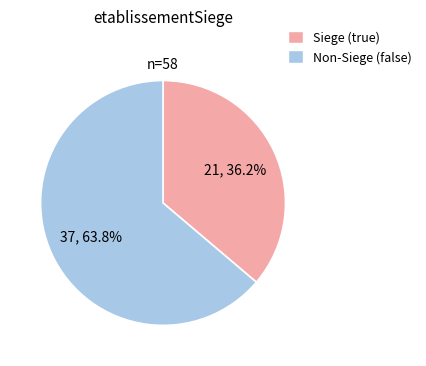

Which slice is the smallest?

Siege (true)